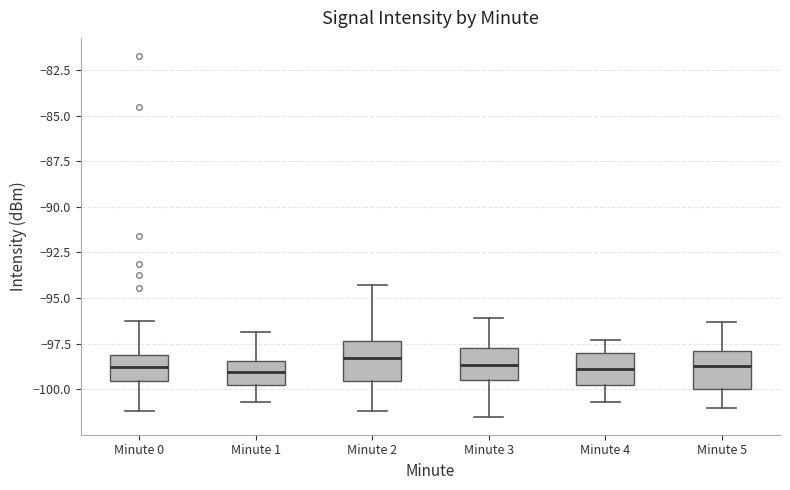

Reading left to right, transcribe this box plot: for each box, give where its median line is, the range the box spans, and where its two whiskers end, as read against the y-axis. The values are not printed on the chart, so give them approximately, as read against the axis.

Minute 0: median -99.0, box -99.5 to -98.0, whiskers -101.0 to -96.5
Minute 1: median -99.0, box -100.0 to -98.5, whiskers -100.5 to -97.0
Minute 2: median -98.5, box -99.5 to -97.5, whiskers -101.0 to -94.5
Minute 3: median -98.5, box -99.5 to -97.5, whiskers -101.5 to -96.0
Minute 4: median -99.0, box -99.5 to -98.0, whiskers -100.5 to -97.5
Minute 5: median -98.5, box -100.0 to -98.0, whiskers -101.0 to -96.5